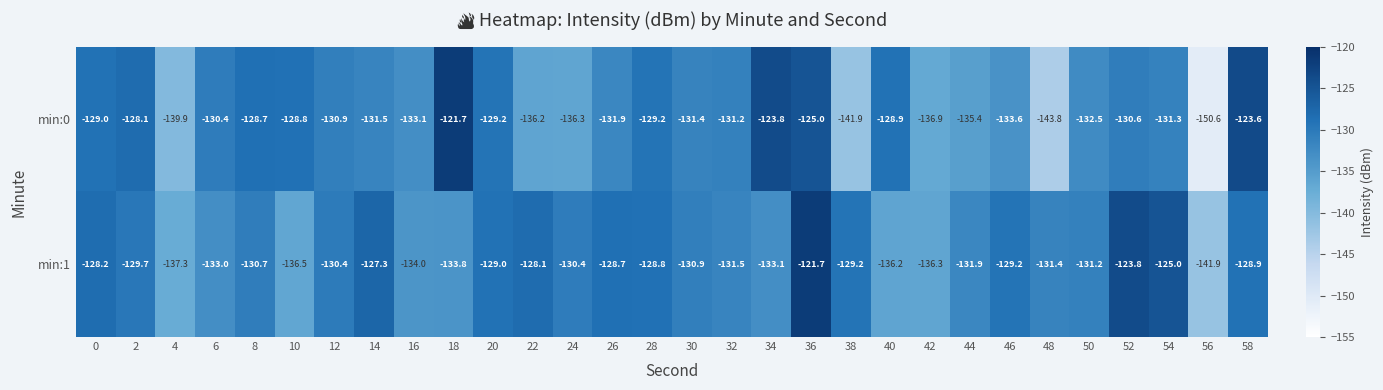

True or false: min:1 has a value of -36.9 at 2.

False